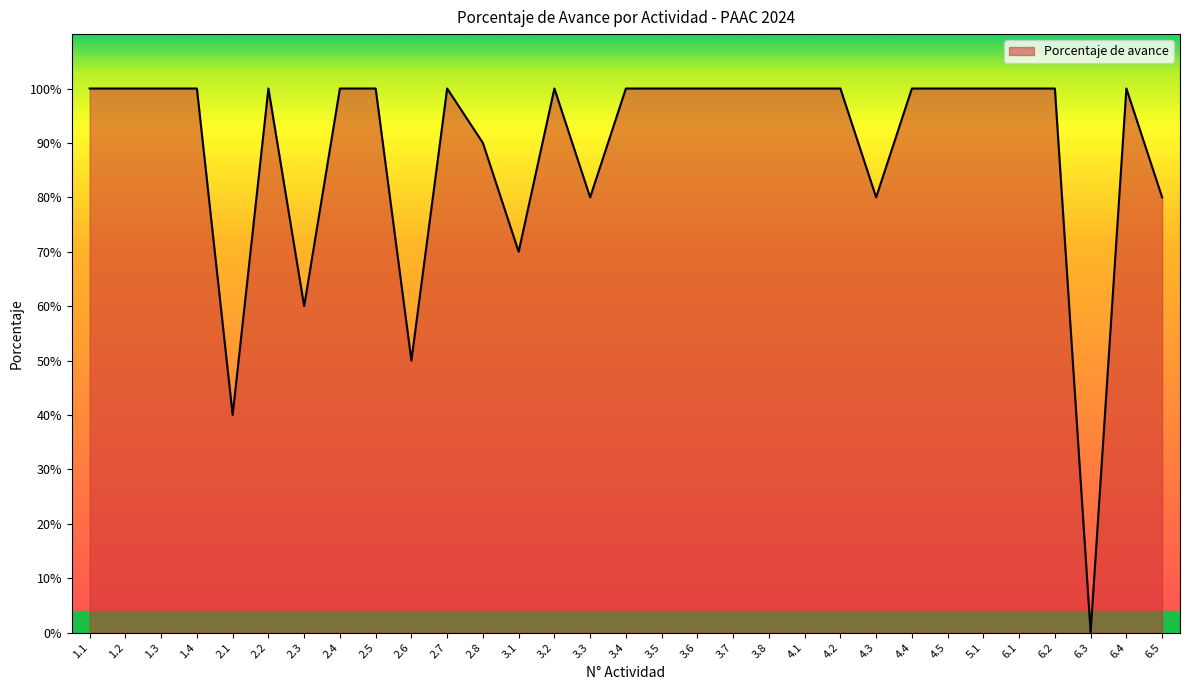

True or false: the data has more than 0 interior local peaks.

True